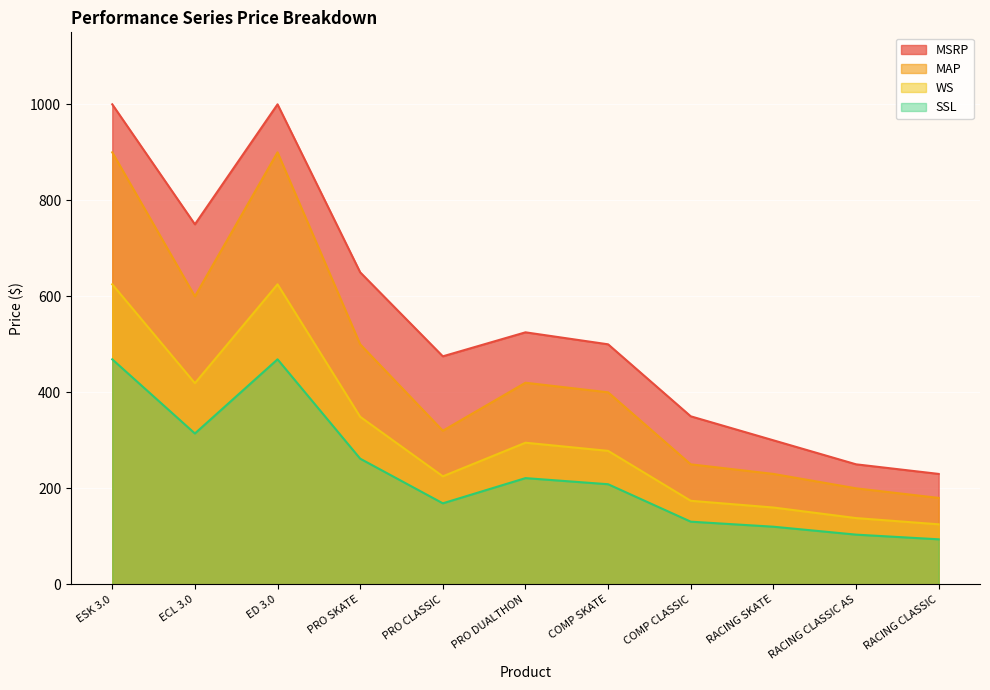

What is the total value across all series at PRO SKATE?

1760.7